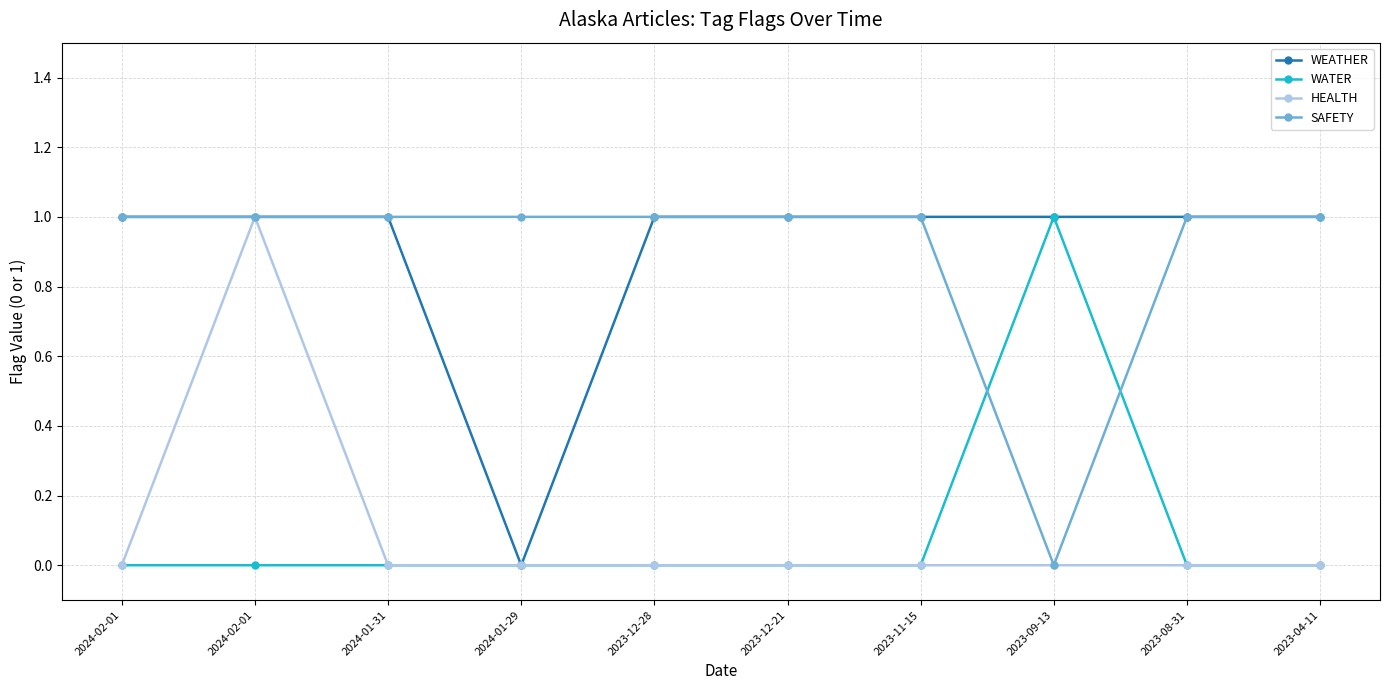

Where is the first local minimum for WEATHER?

2024-01-29